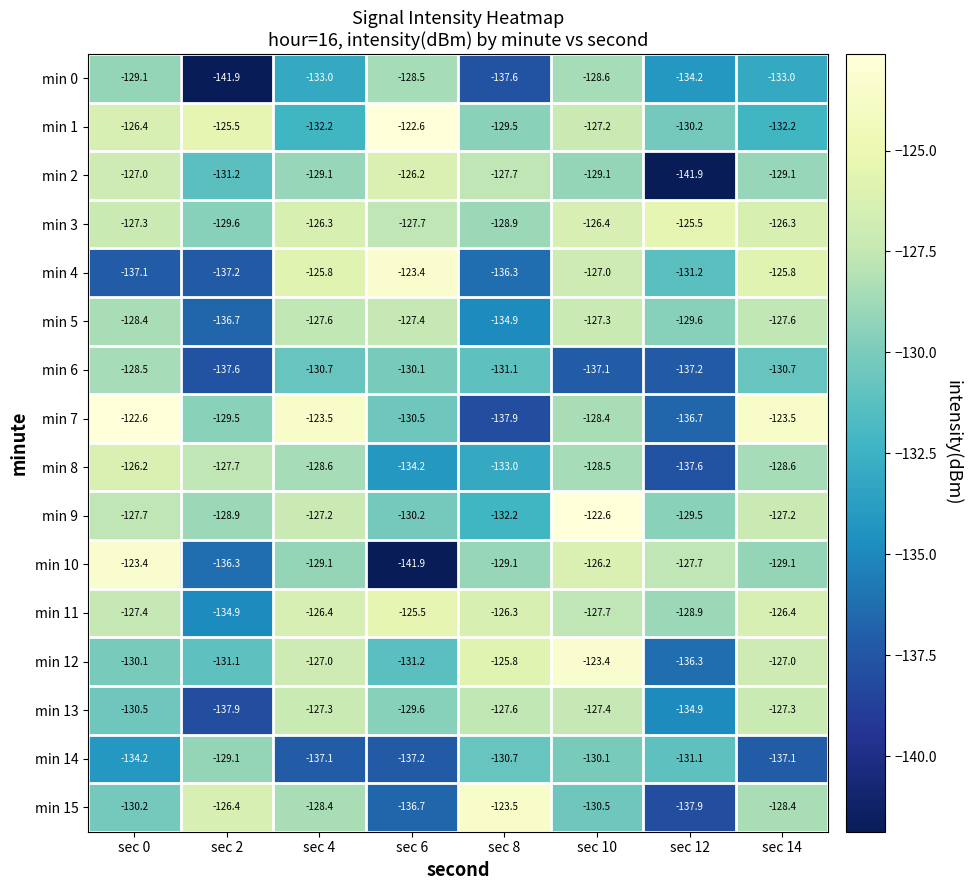

What is the difference between the highest and lowest values at sec 6?

19.3